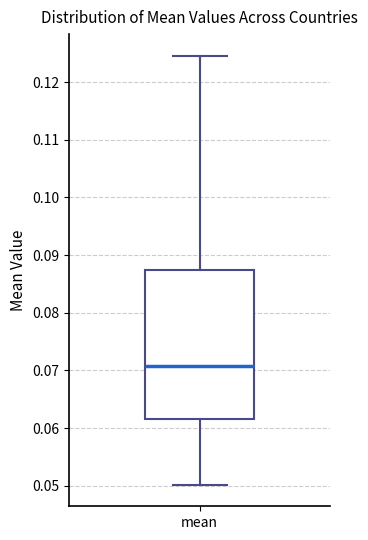

Transcribe this box plot: give where the median line is, the range the box spans, and where the two whiskers end, as read against the y-axis. The values are not printed on the chart, so give them approximately, as read against the axis.

median 0.071, box 0.062 to 0.087, whiskers 0.050 to 0.125